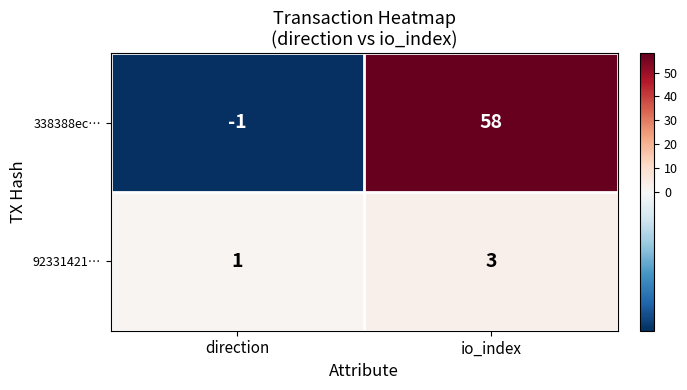

Which series changed the most between direction and io_index?

338388ec…